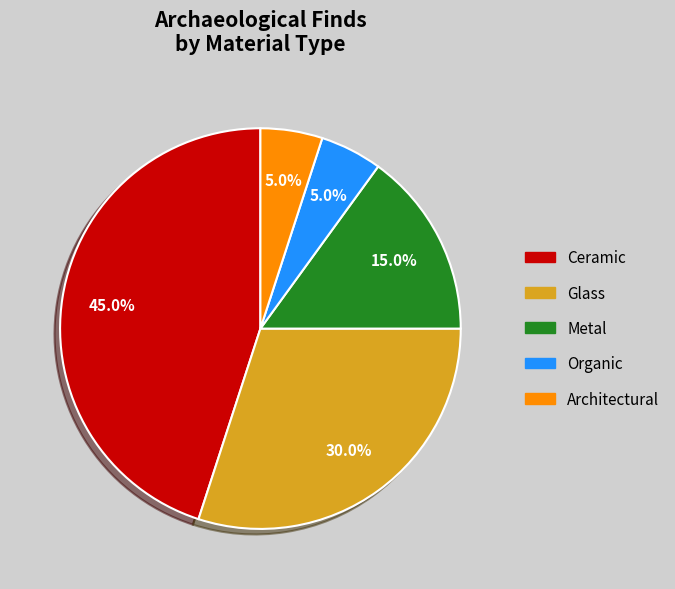

Do Architectural and Glass together represent more than half of the pie?

No